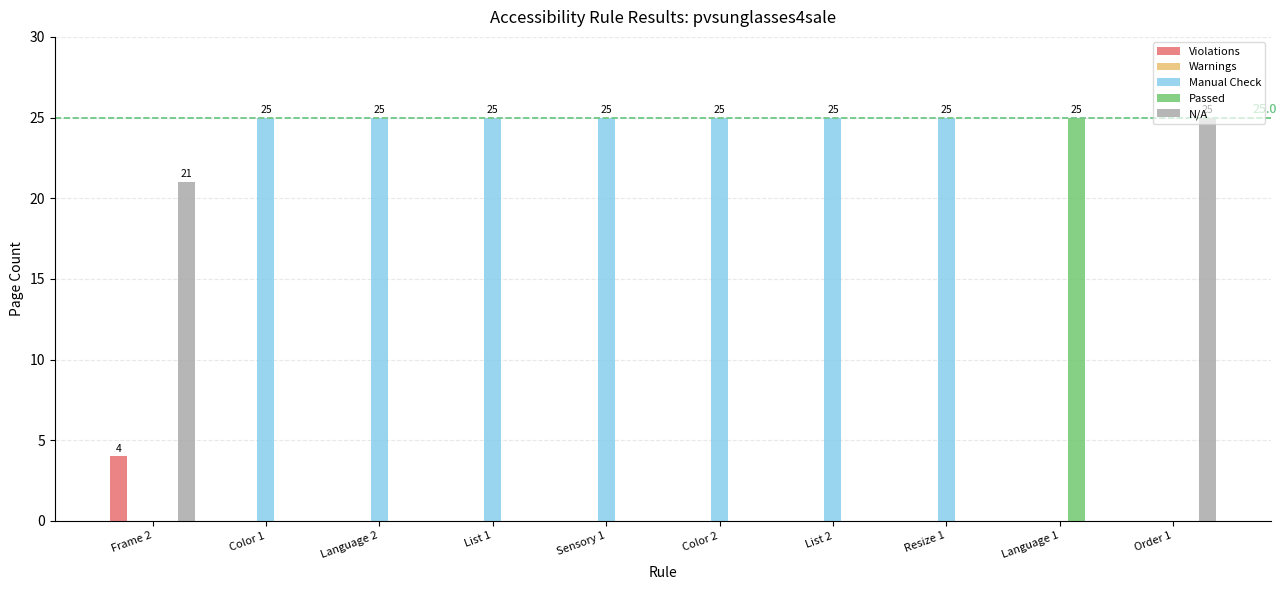

What is the total value across all series at Sensory 1?

25